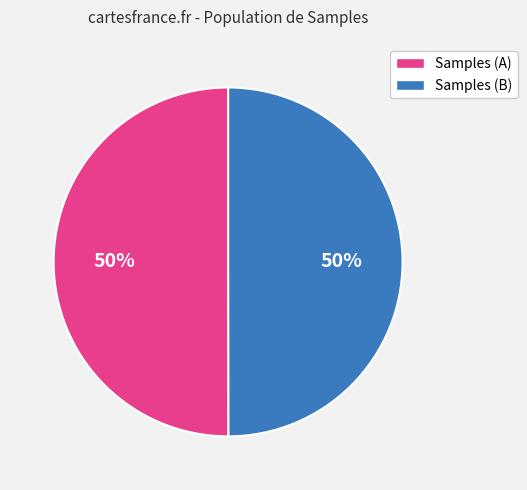

To the nearest percent, what is the average slice percentage?

50%